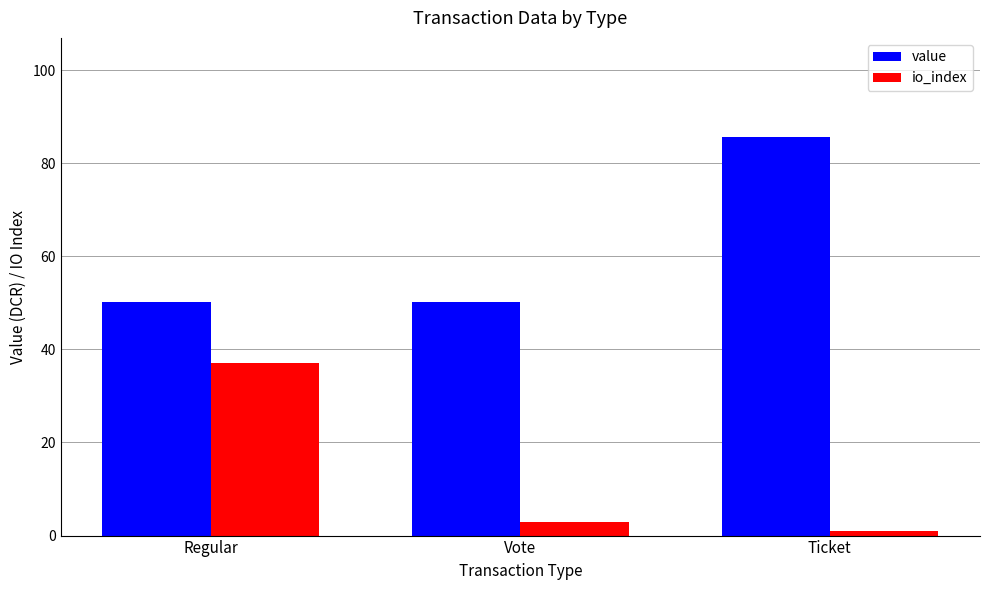

Are the bars horizontal?

No